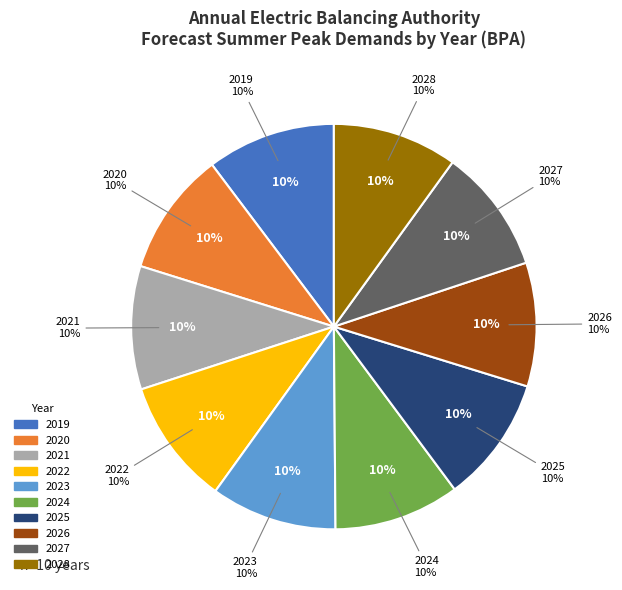

Does any single category account for the majority?

No